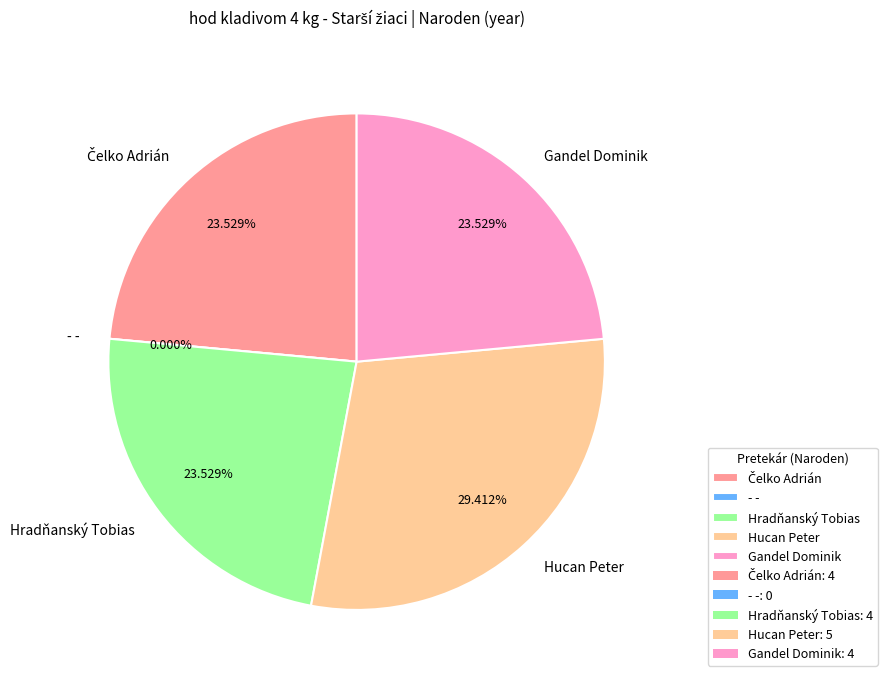

Count the number of slices in the pie.

5